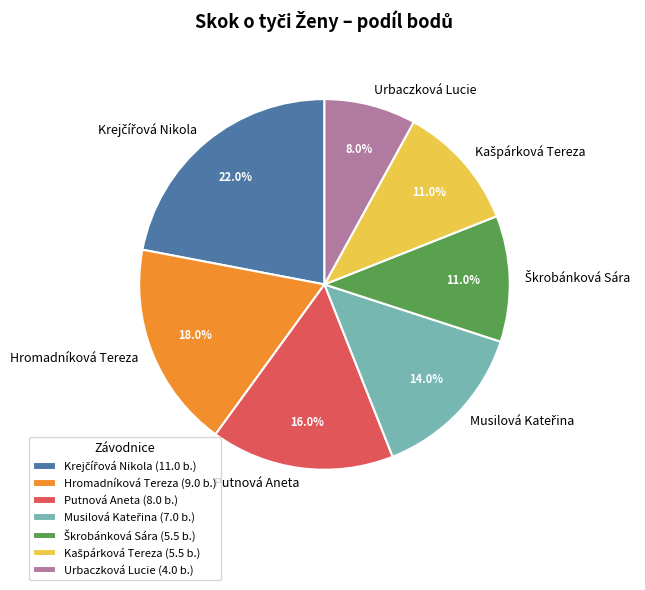

Does Urbaczková Lucie represent more than half of the total?

No